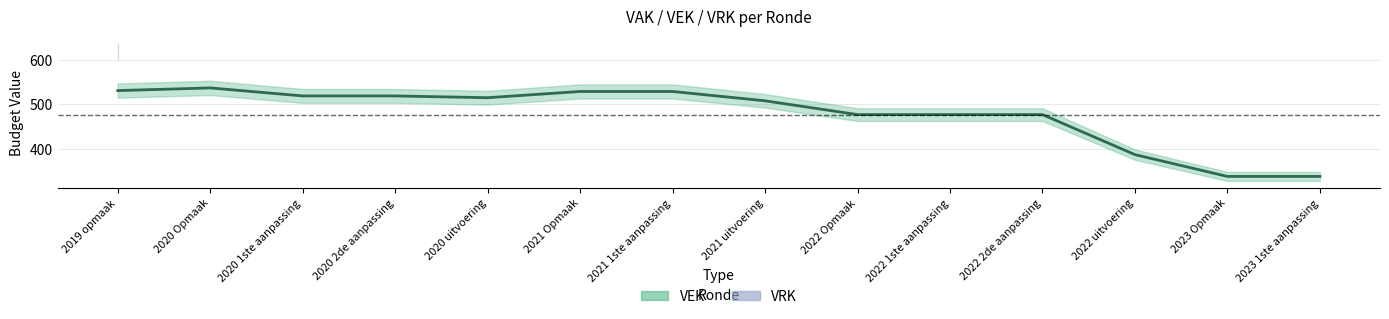

What is the sum of all values?

6681